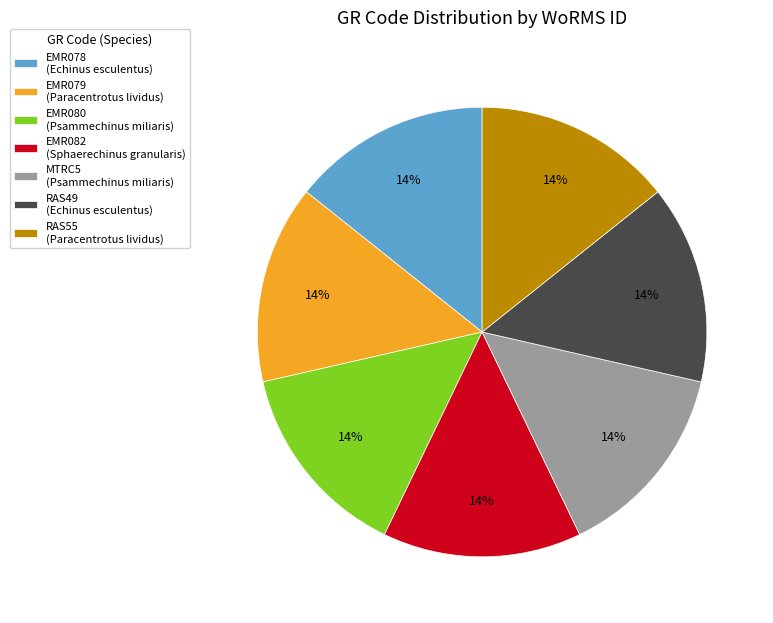

To the nearest percent, what is the average slice percentage?

14%